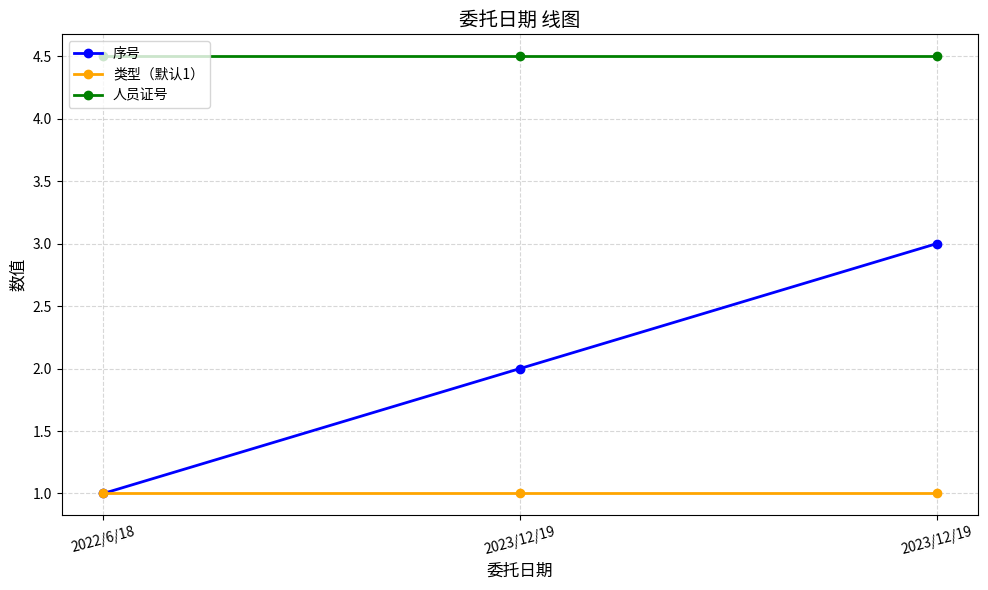

At 2023/12/19, list the series in order from largest to smallest.

人员证号, 序号, 类型（默认1）